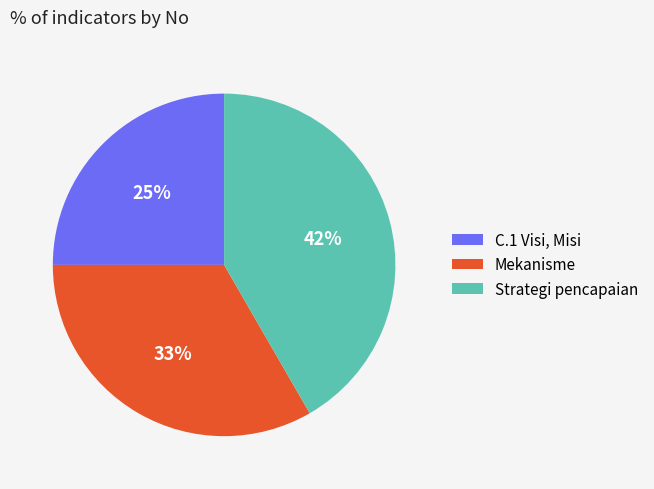

Is there a majority slice in this chart?

No